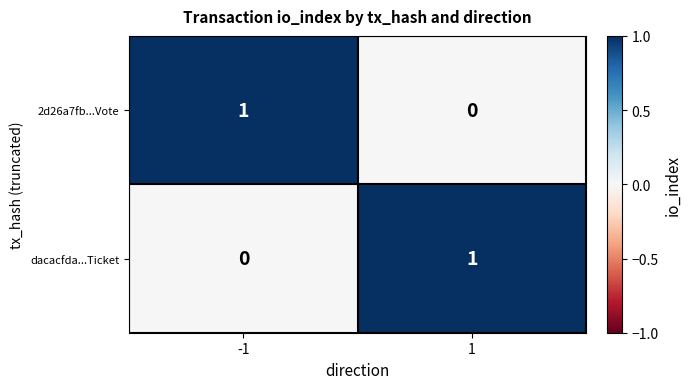

List the labels in order of dacacfda...Ticket value, largest first.

1, -1